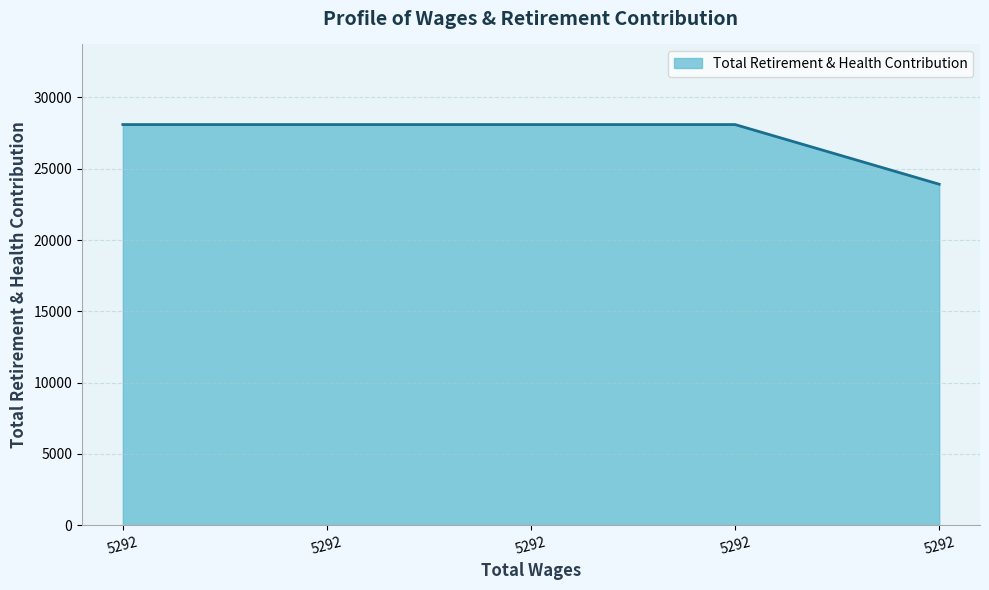

How many distinct data groups are displayed?

1